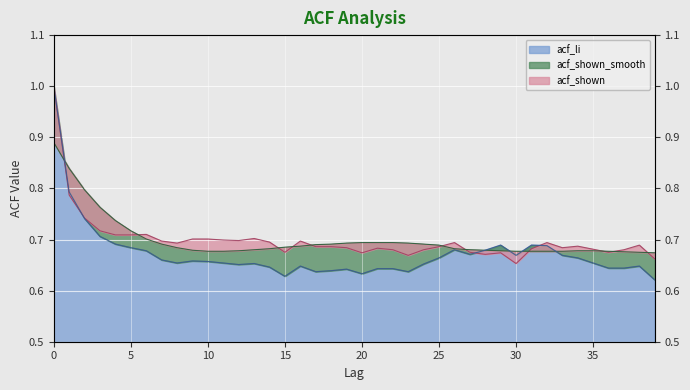

True or false: acf_li has a value of 1.2 at 8.

False